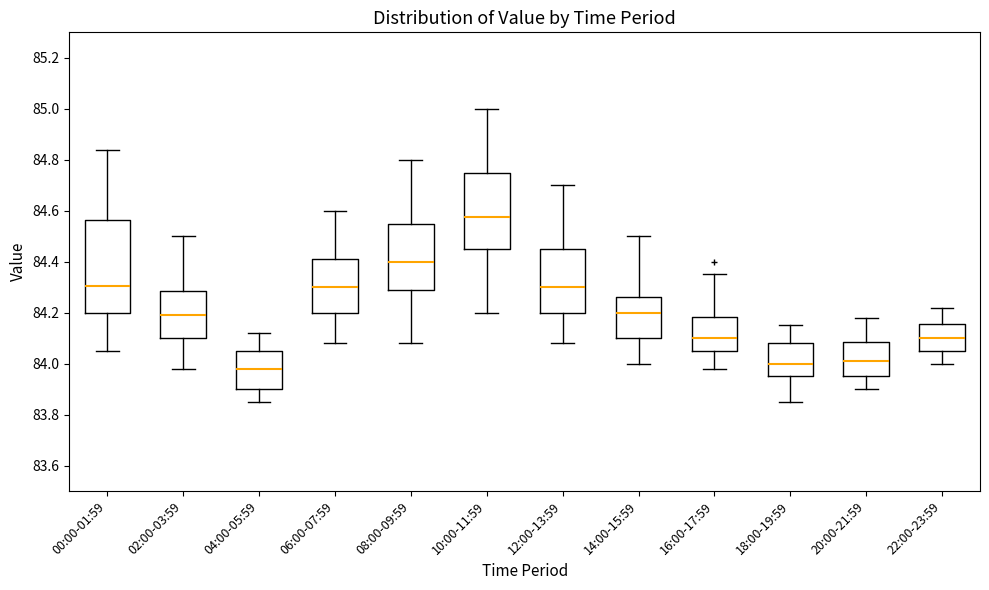

Comparing the boxes themselves (not the whiskers), which one is the tallest?

00:00-01:59